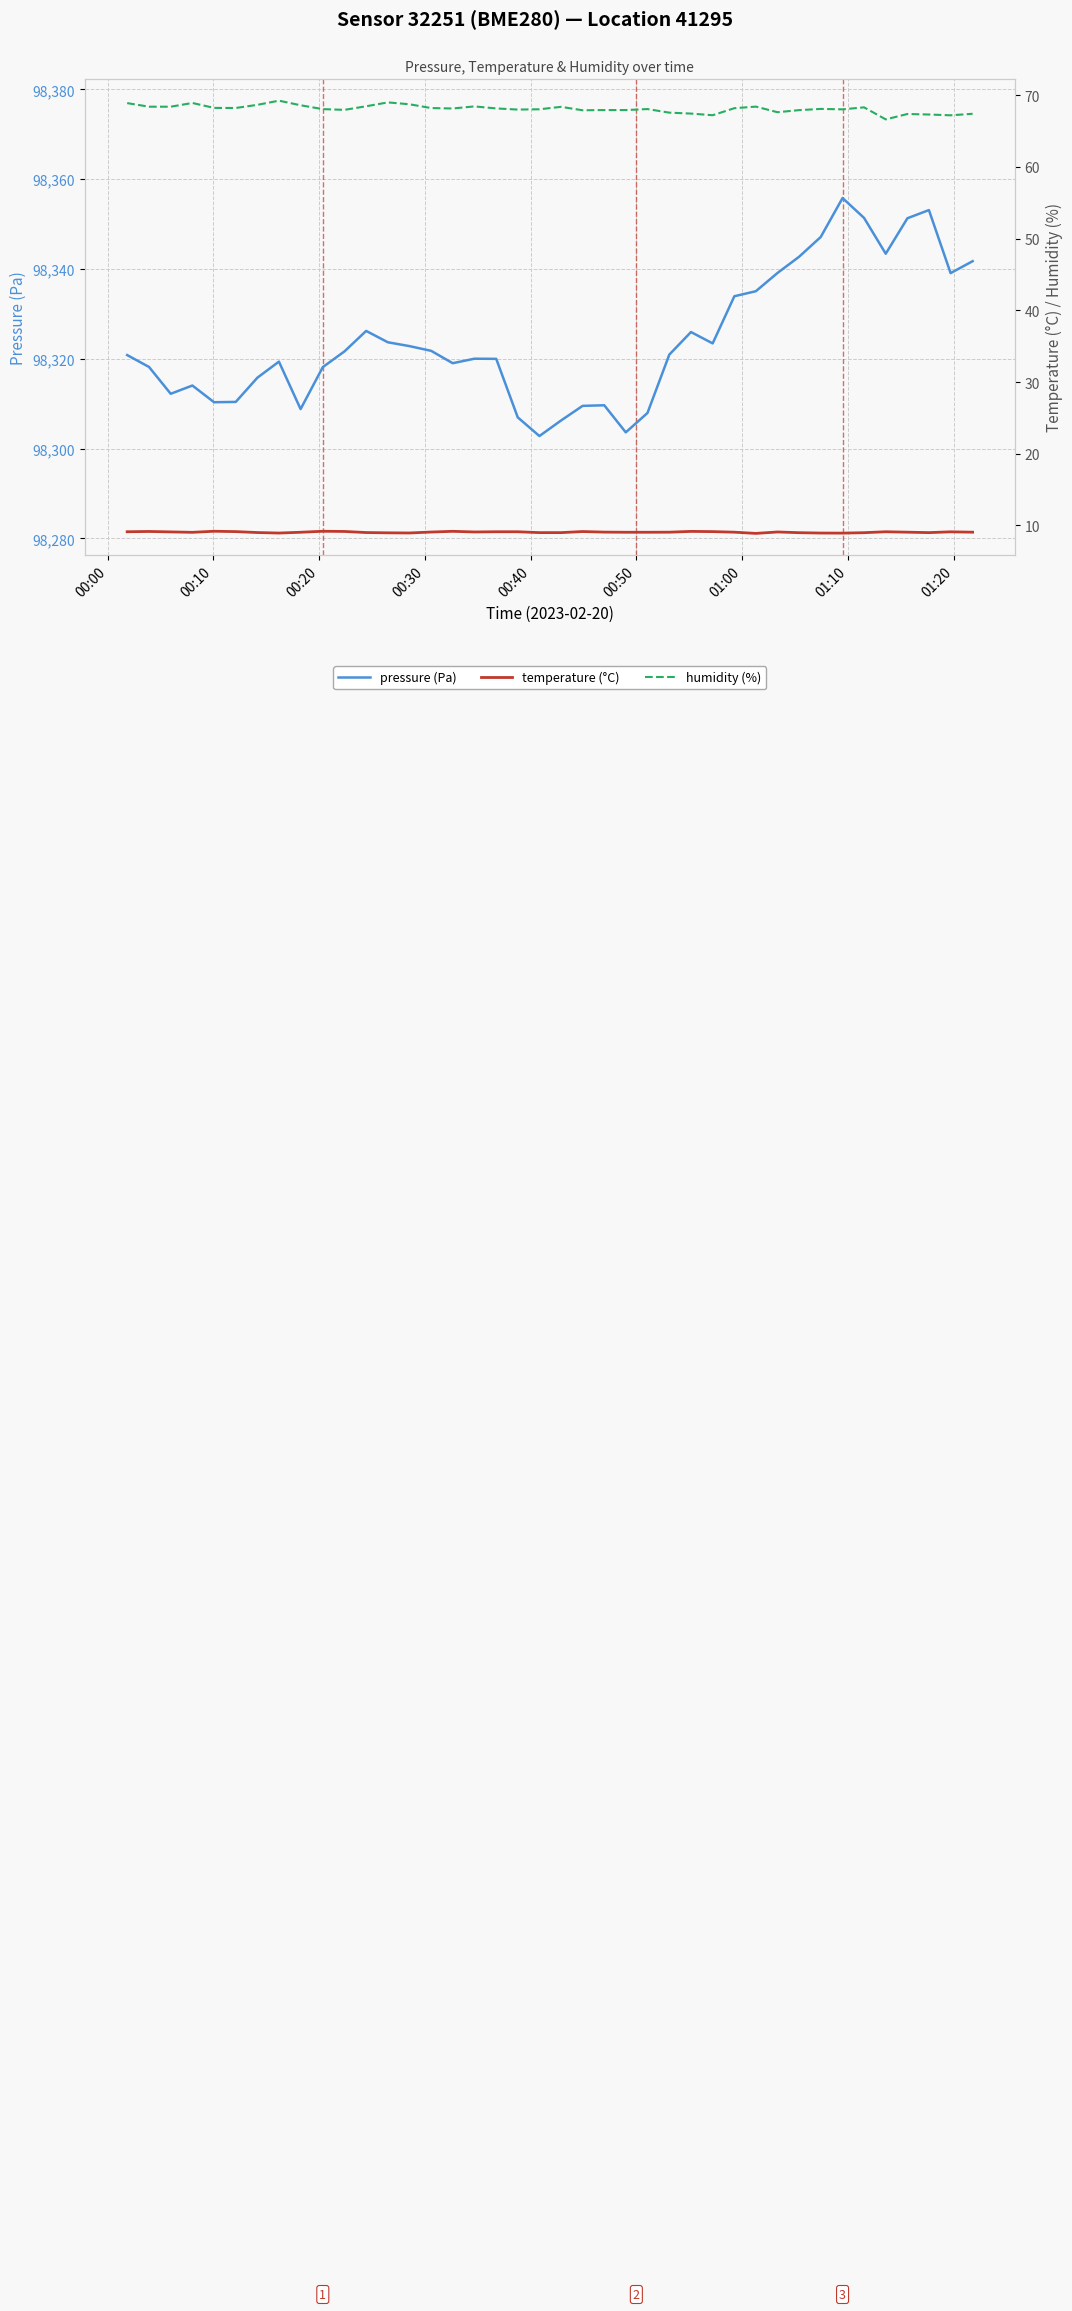

True or false: pressure (Pa) and temperature (°C) intersect in this chart.

False